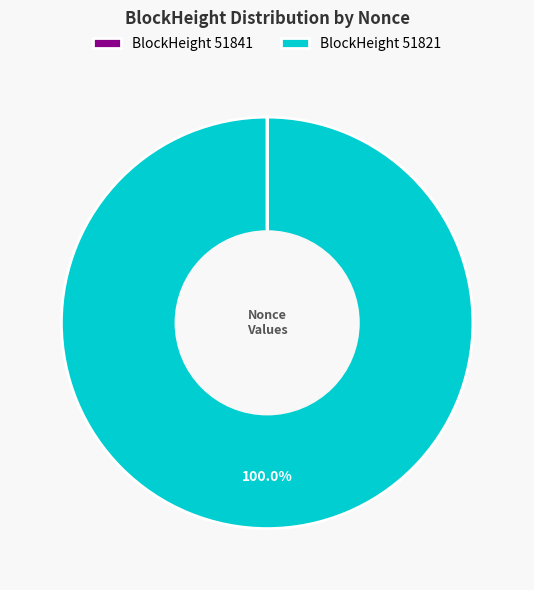

Is there a majority slice in this chart?

Yes